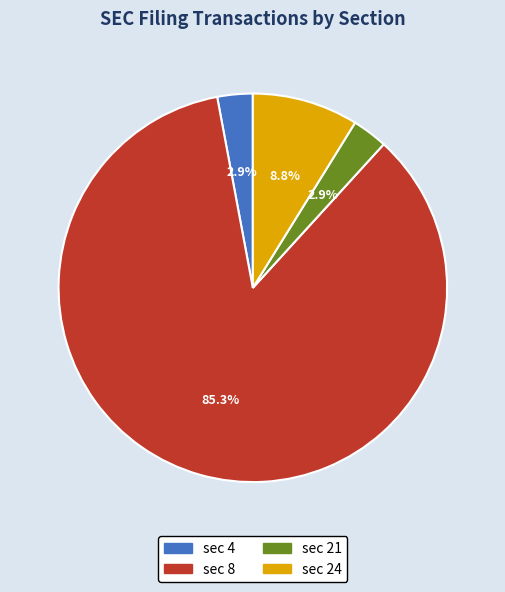

Is there any slice that represents more than half of the pie?

Yes